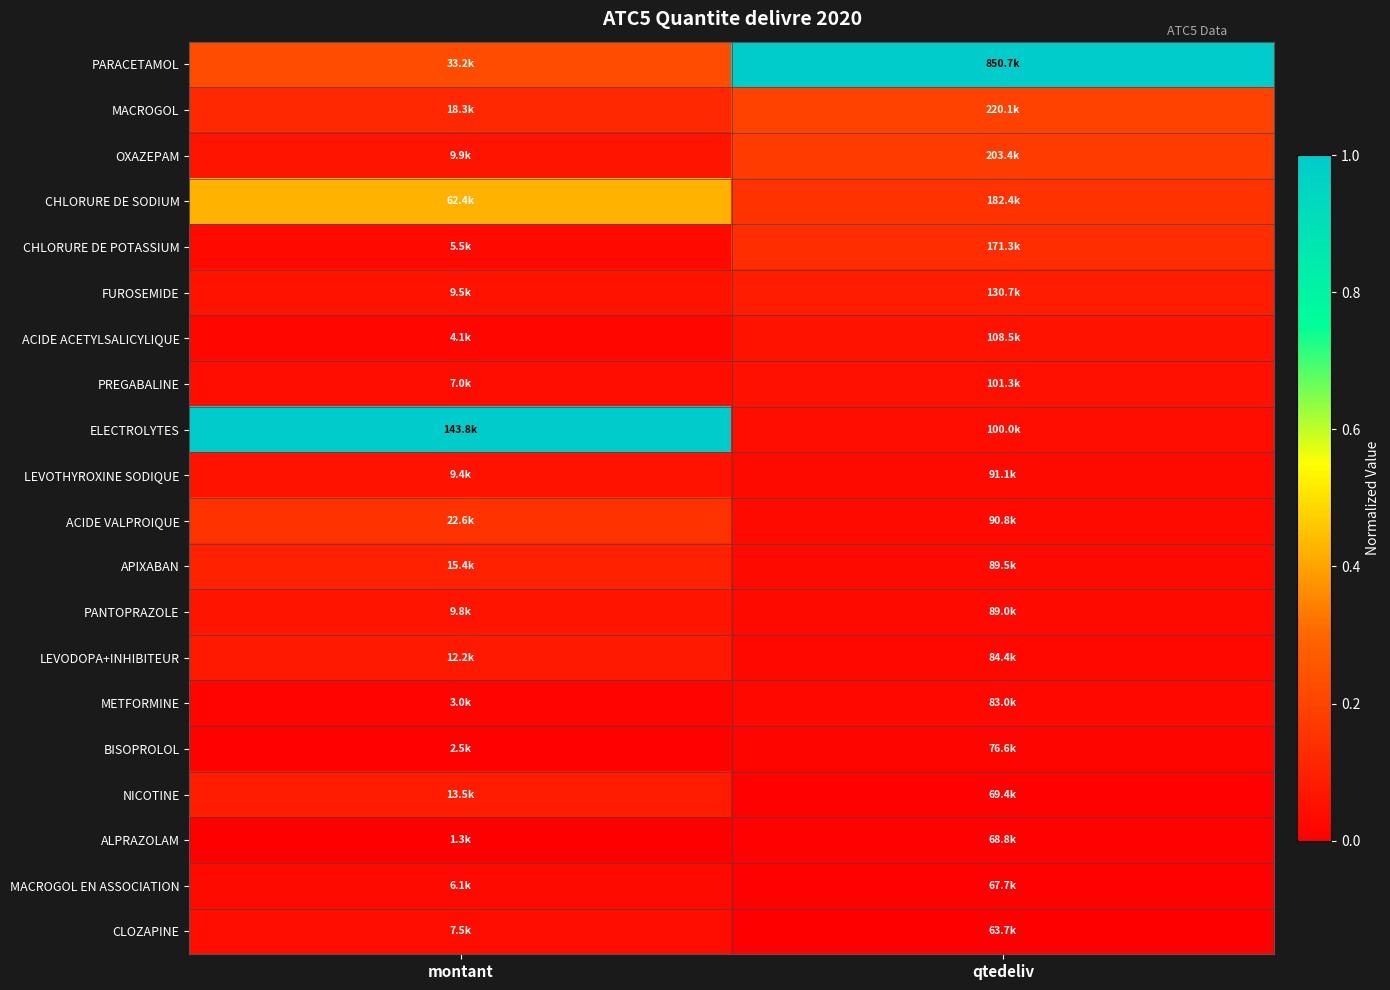

How many distinct data groups are displayed?

20